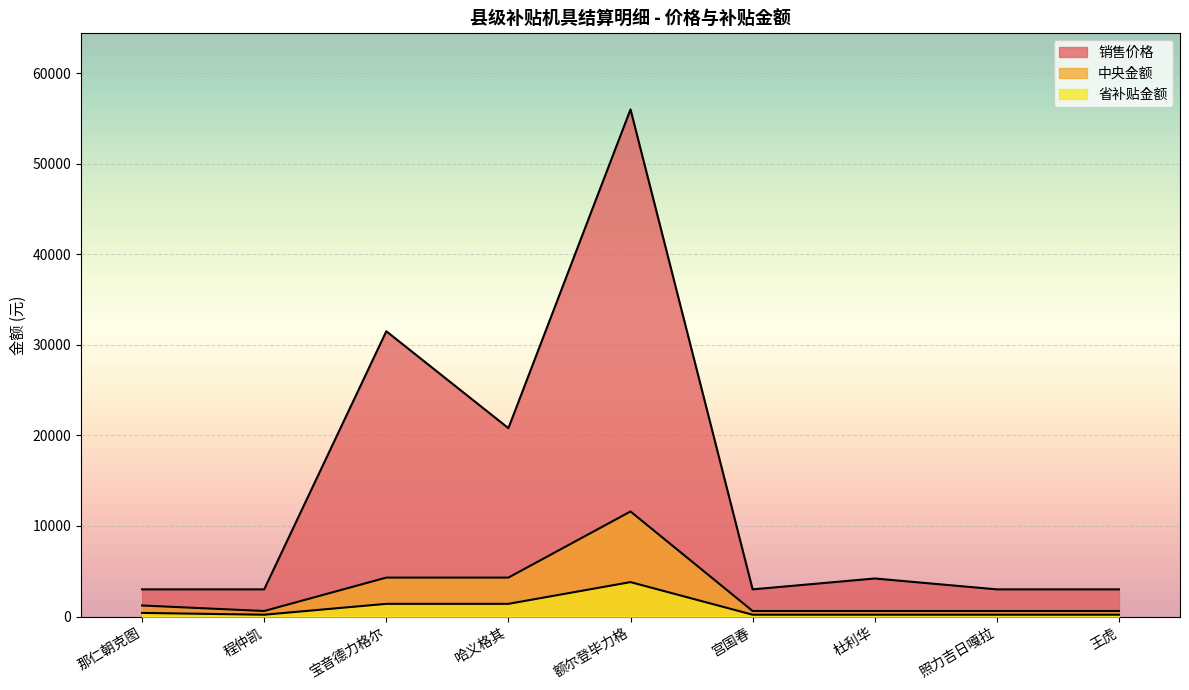

What is the value of the 销售价格 point at the 9th from the left?

3000